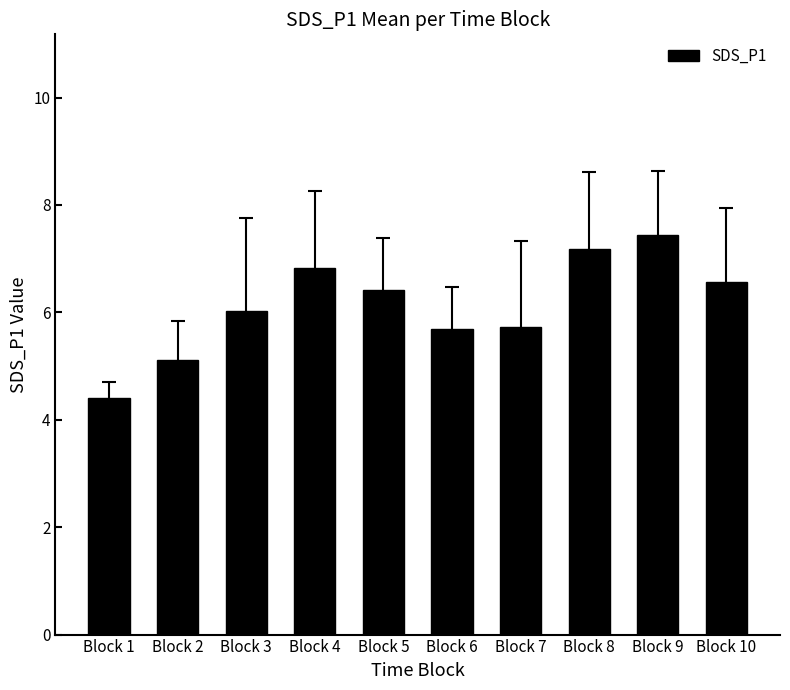

What is the ratio of the value at Block 1 to the value at Block 7?

0.8